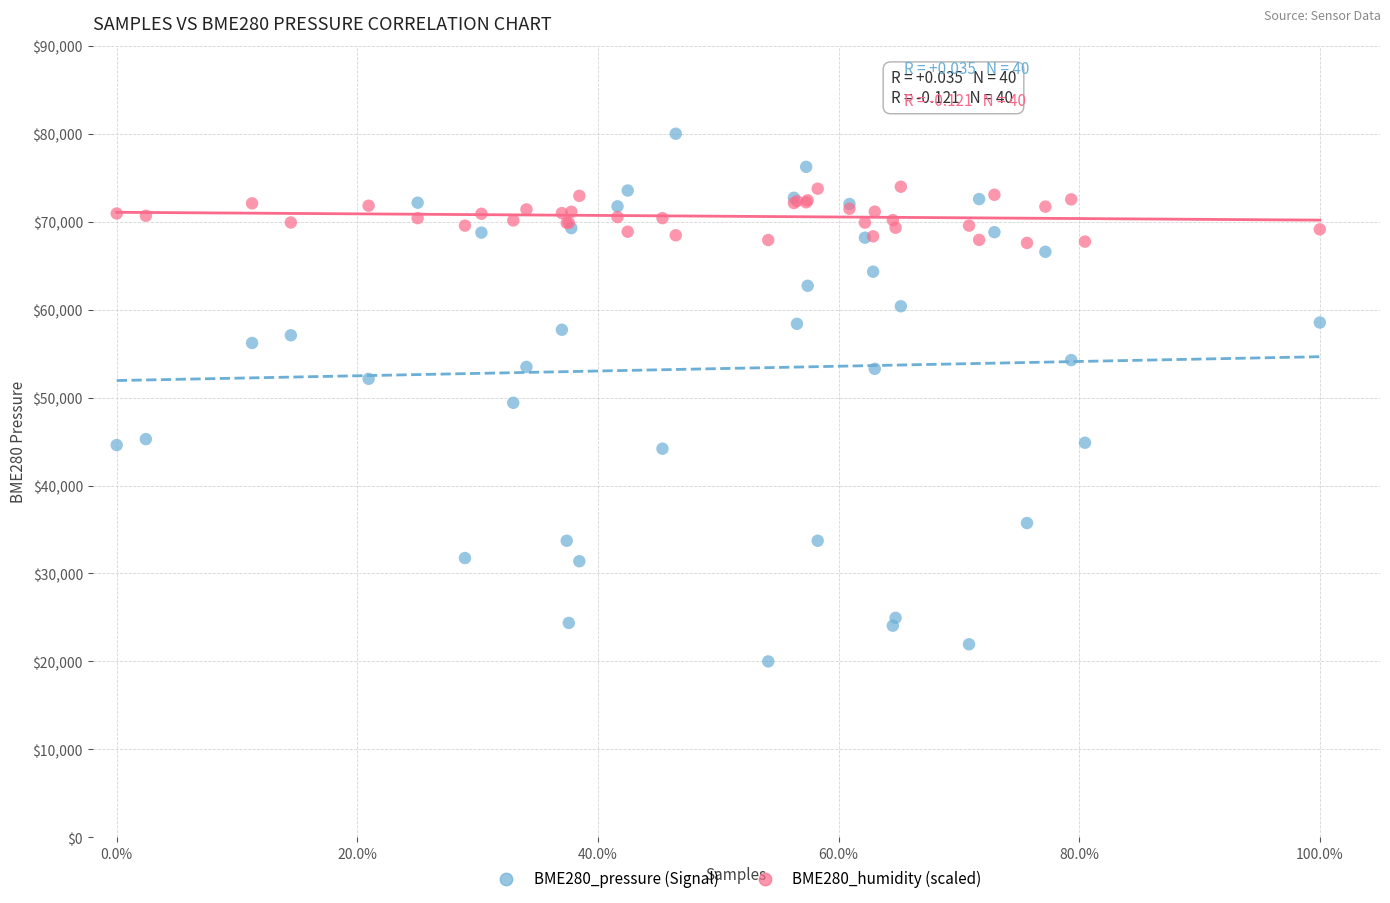

Which series reaches the minimum Y coordinate?

BME280_pressure (Signal)